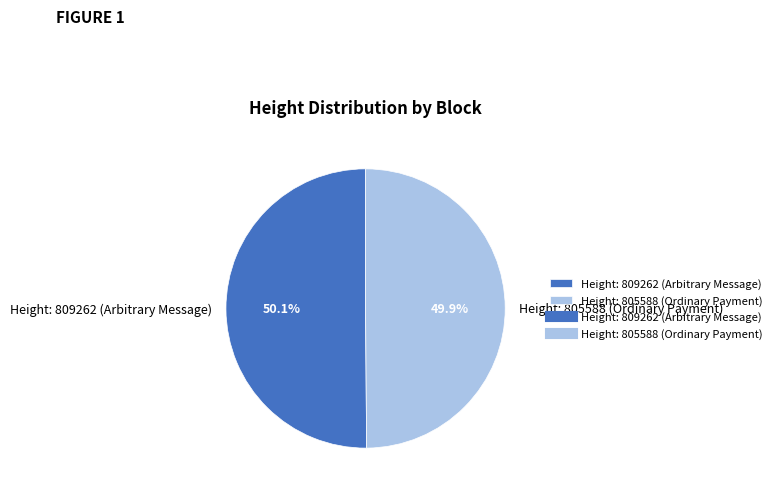

What is the ratio of the value at Height: 809262 (Arbitrary Message) to the value at Height: 805588 (Ordinary Payment)?

1.0